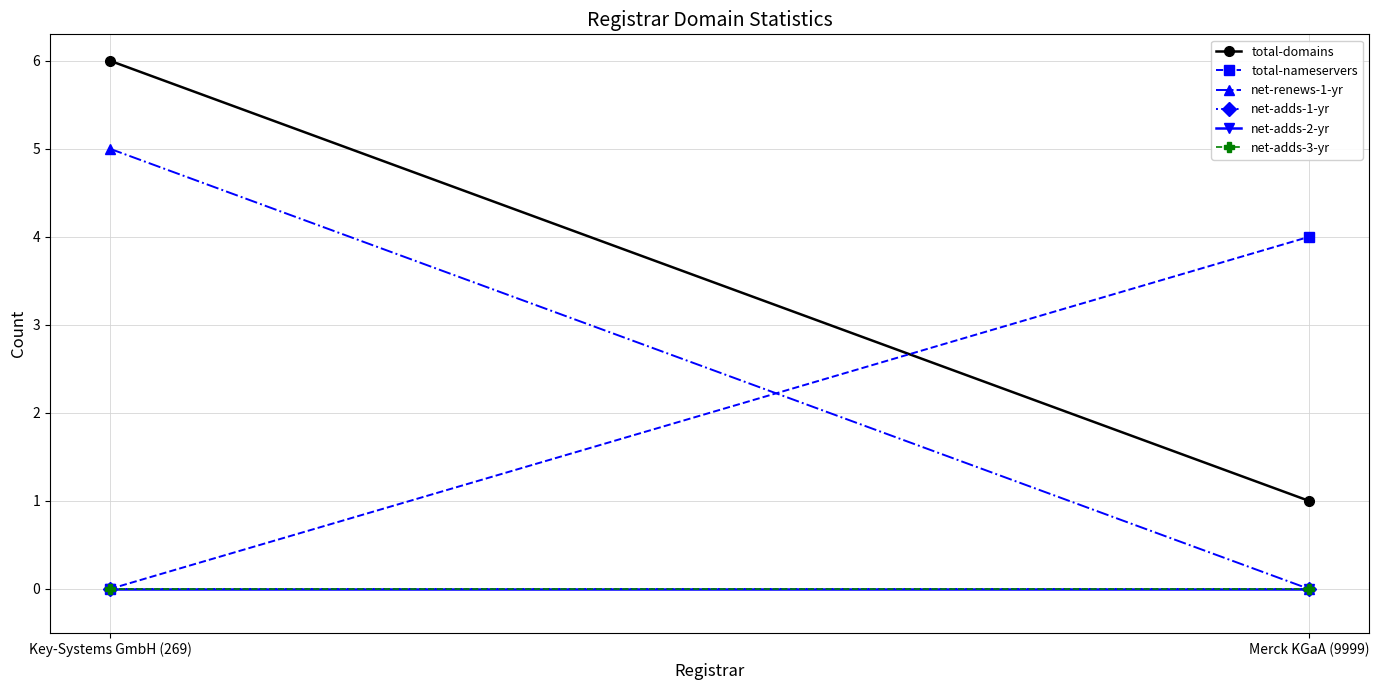

Between Merck KGaA (9999) and Key-Systems GmbH (269), which is larger?

Key-Systems GmbH (269)